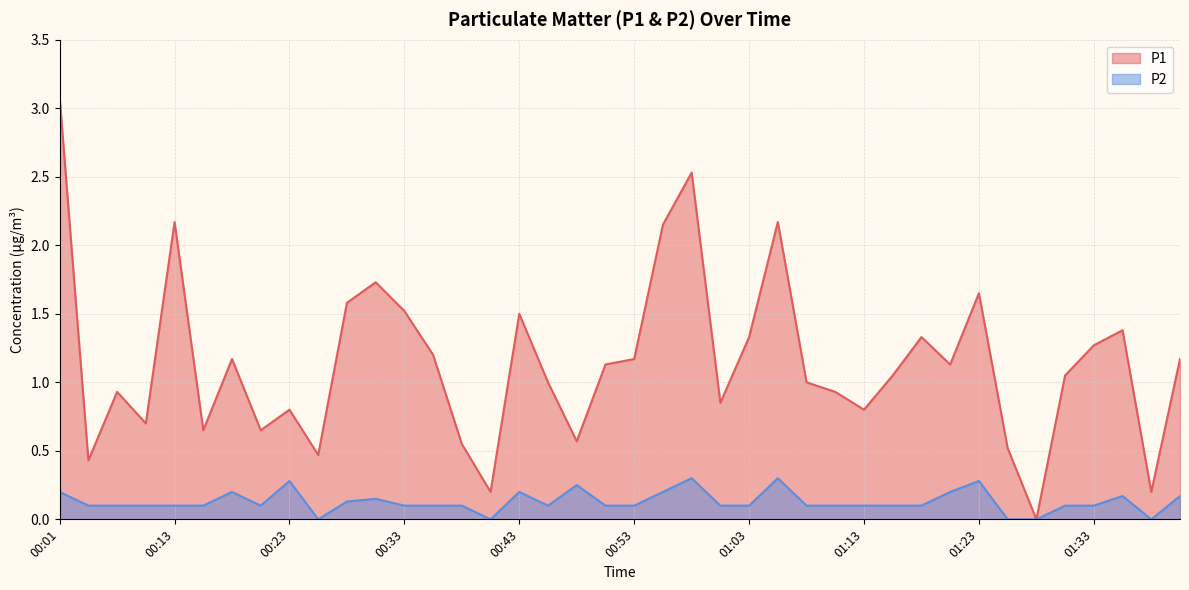

How many values in P1 are above zero?

39